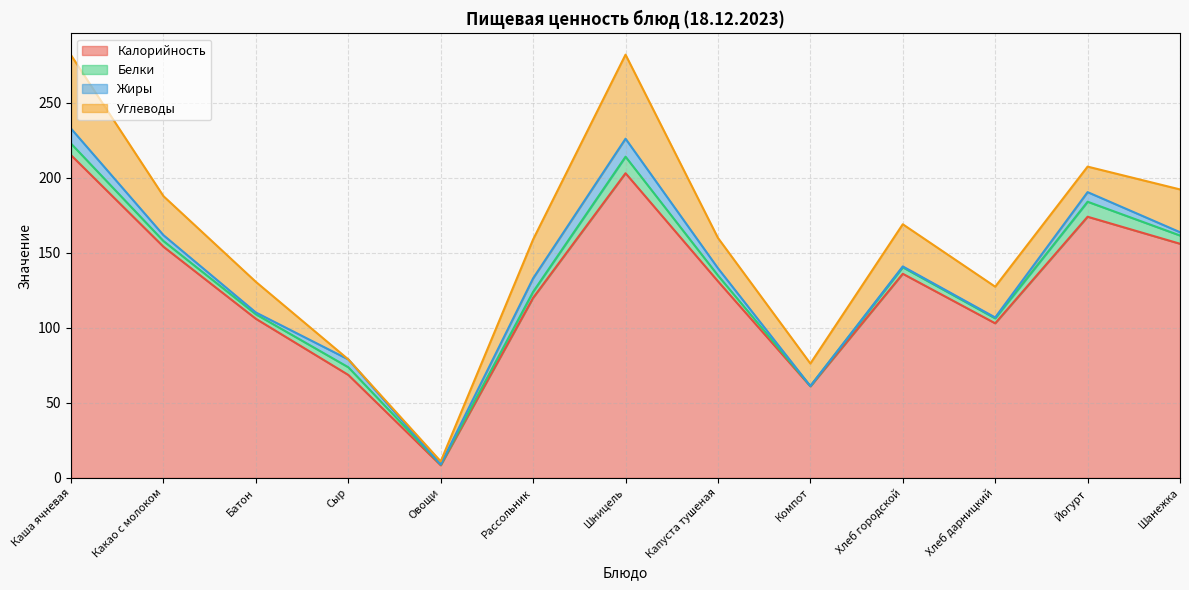

At how many categories does at least one series exceed 181?

2